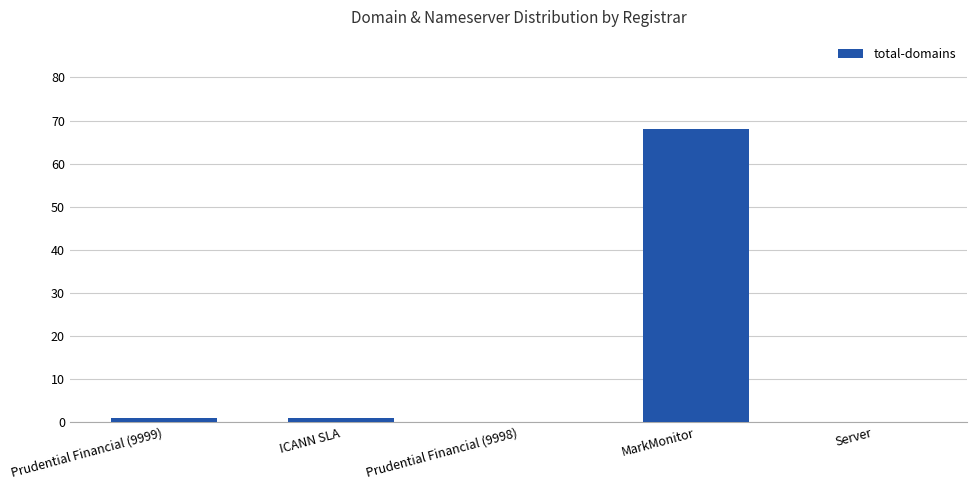

What is the sum of the values at Server and MarkMonitor?

68